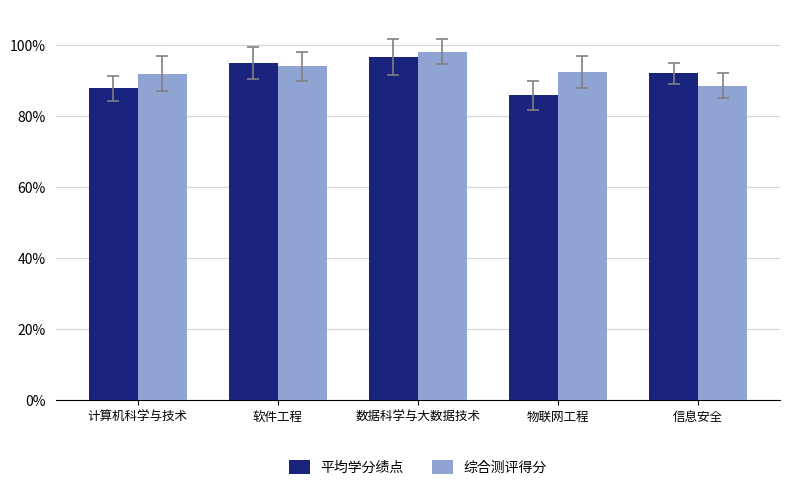

At which category is the sum across all series the highest?

数据科学与大数据技术